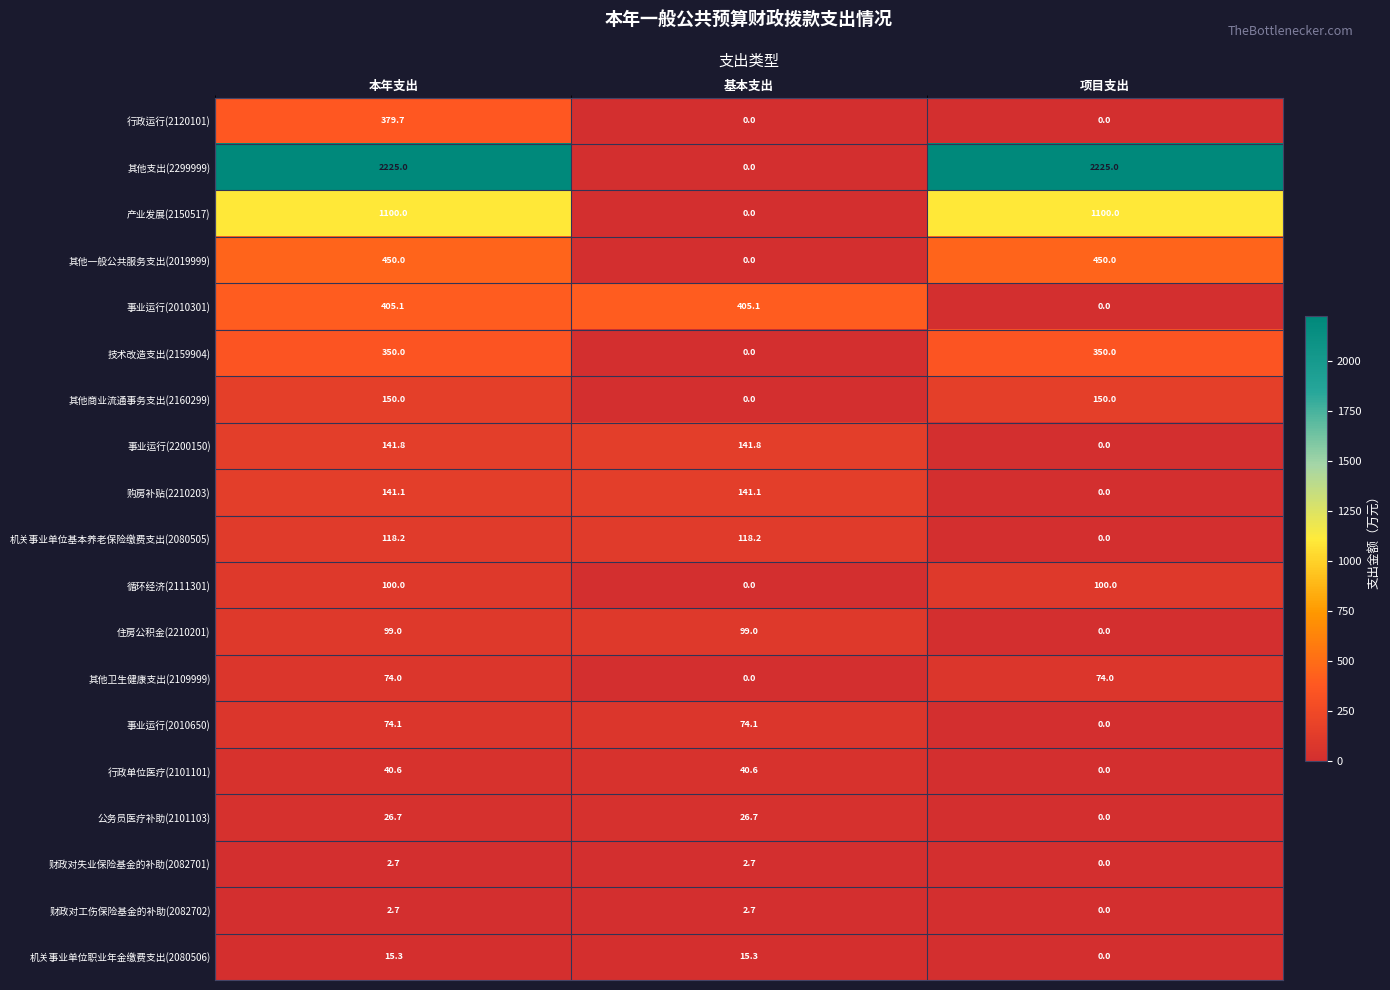

Is it true that 机关事业单位职业年金缴费支出(2080506) equals 15.3 at 基本支出?

True